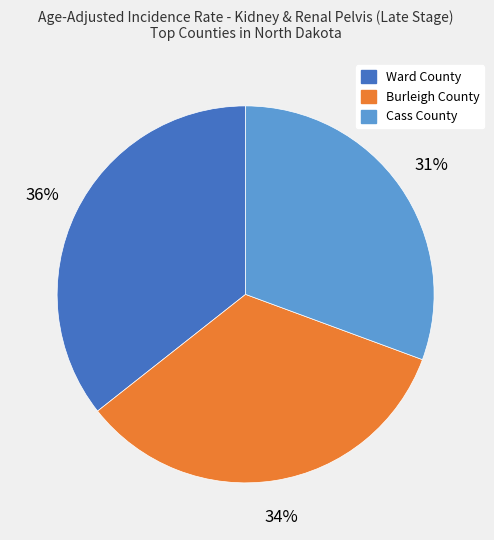

Approximately how many times larger is the value at Ward County compared to Burleigh County?

1.1